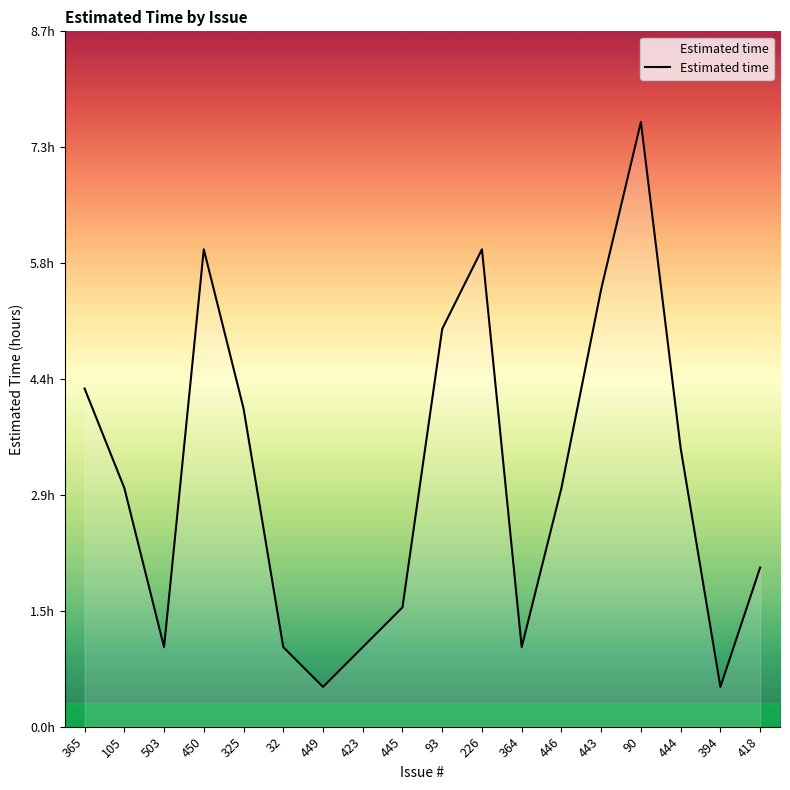

Which label corresponds to the smallest value in the chart?

449